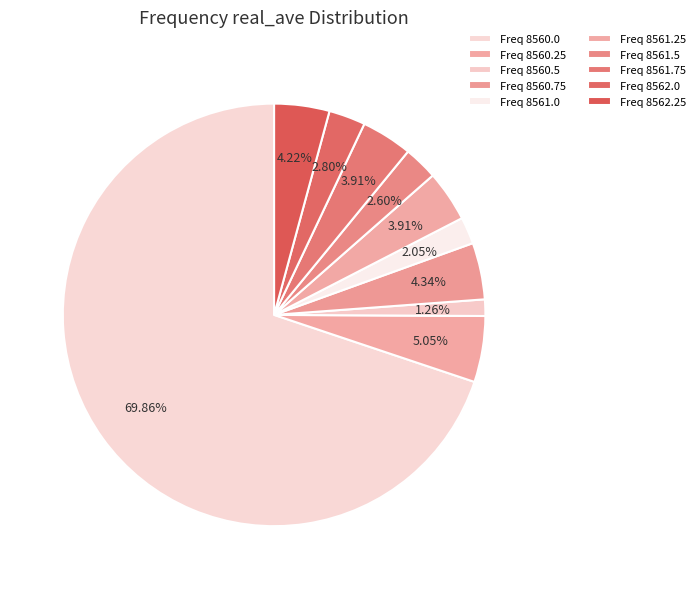

How many segments does this pie chart have?

10